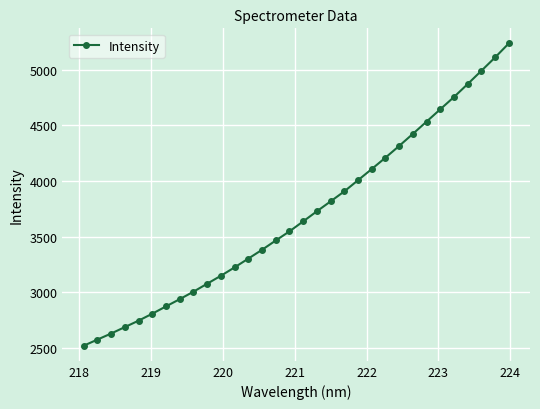

How many categories are shown in the chart?

32